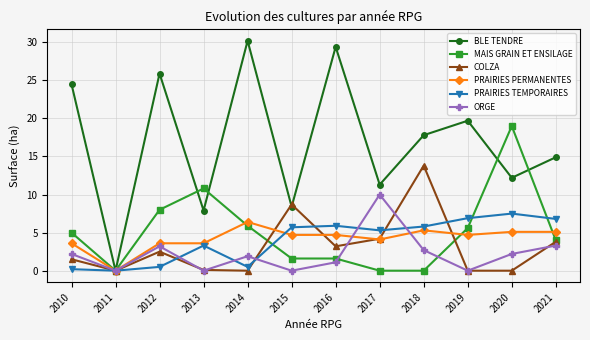

What is the approximate value of BLE TENDRE at 2019?

19.7